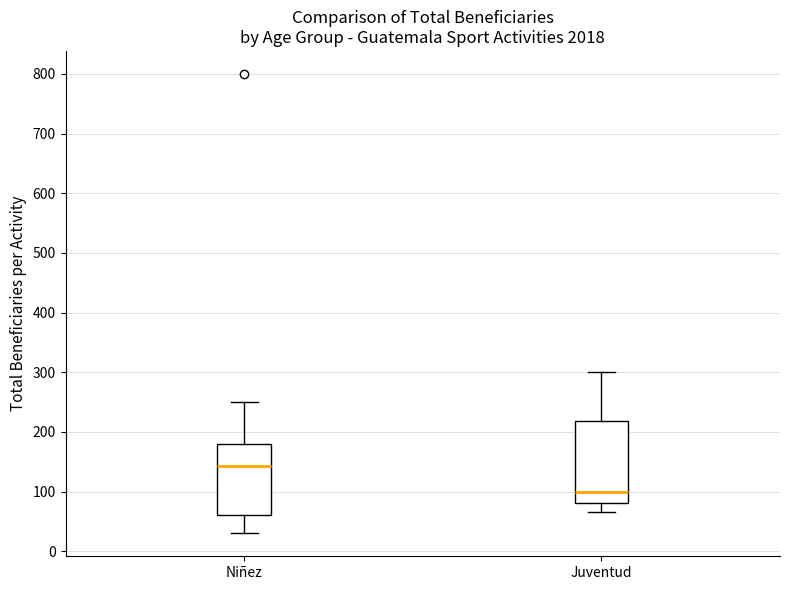

Comparing the boxes themselves (not the whiskers), which one is the tallest?

Juventud